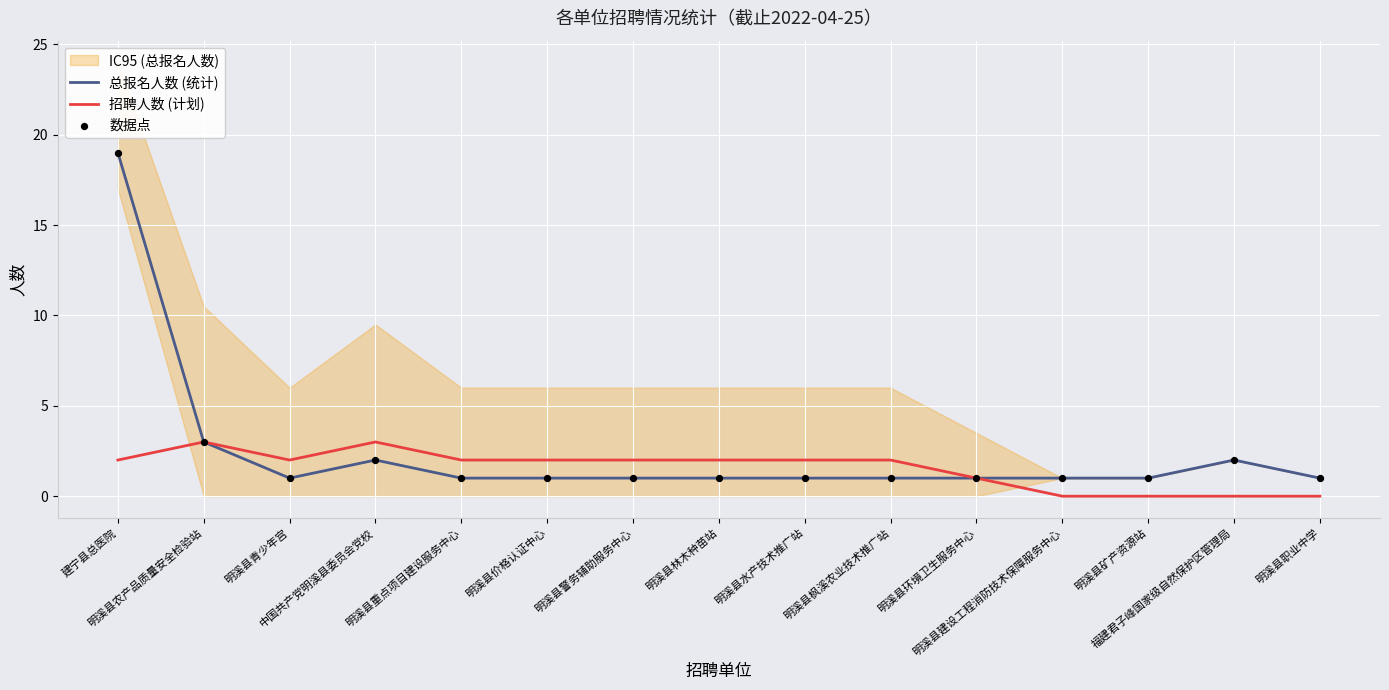

Is the value of 总报名人数 (统计) at 明溪县重点项目建设服务中心 greater than the value of 招聘人数 (计划) at 明溪县水产技术推广站?

No